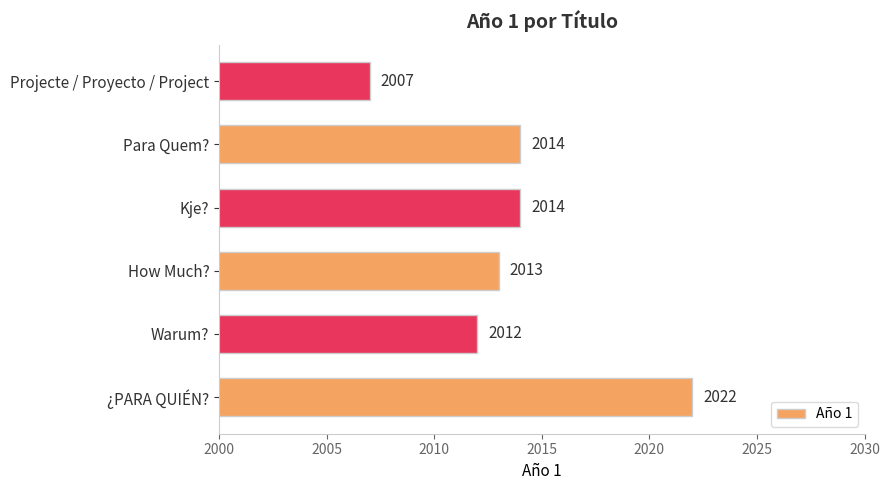

What is the average value?

2014